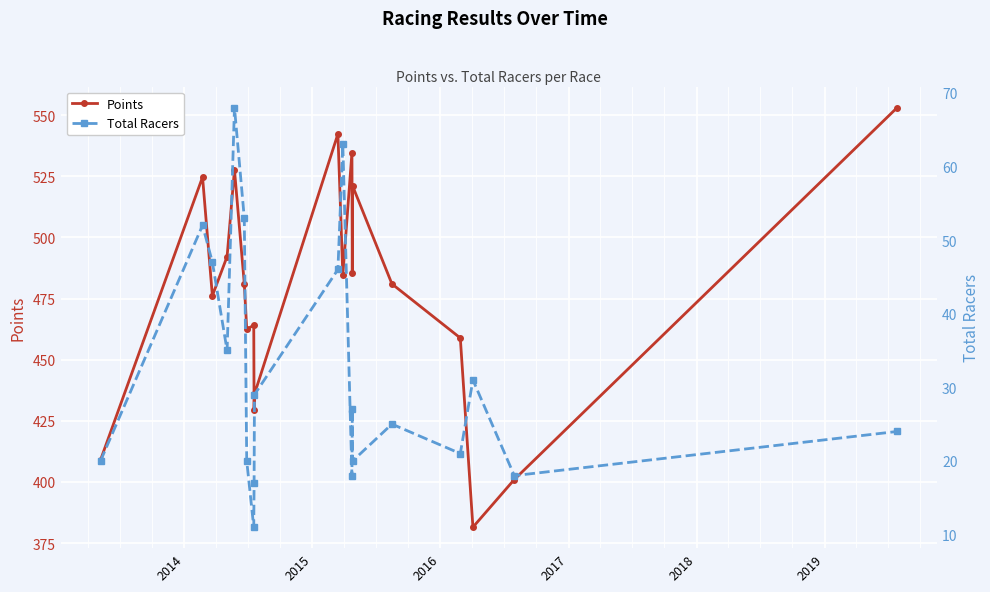

True or false: Points has more than 0 points higher than both neighbors.

True